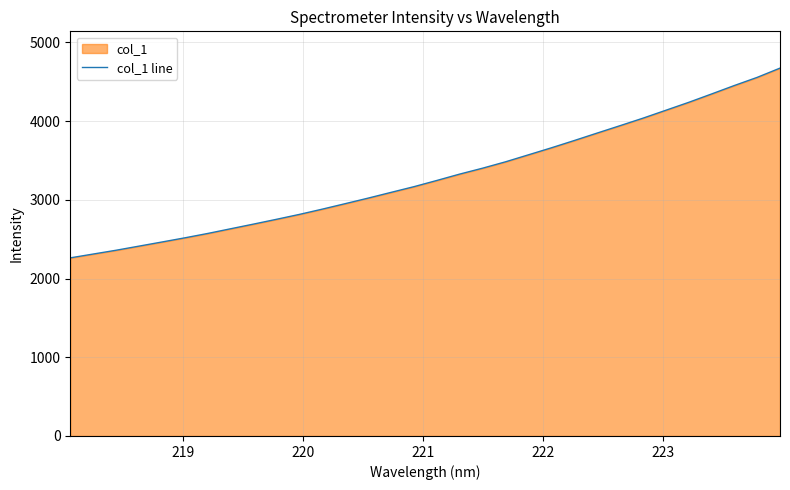

Count the number of data series in this chart.

1